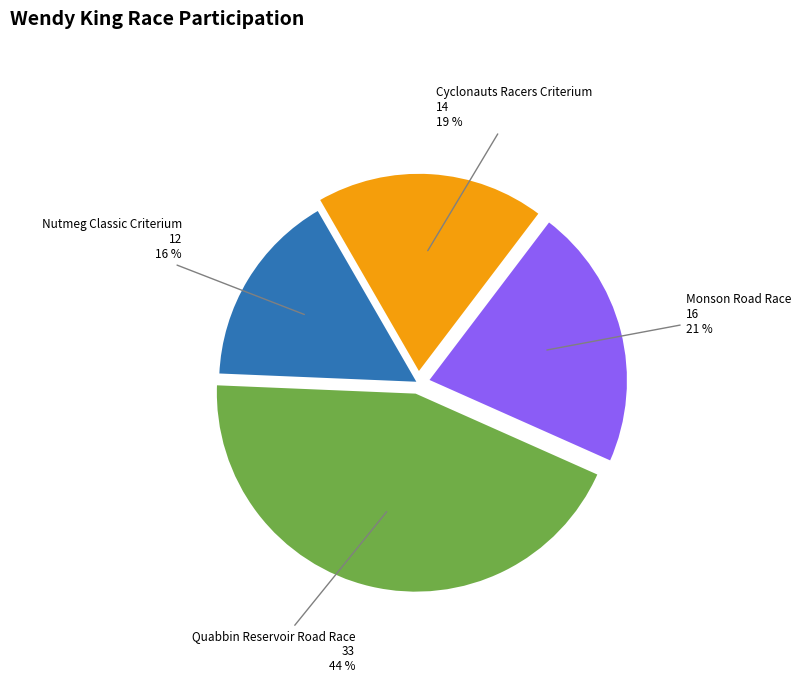

What is the largest slice in the pie chart?

Quabbin Reservoir Road Race